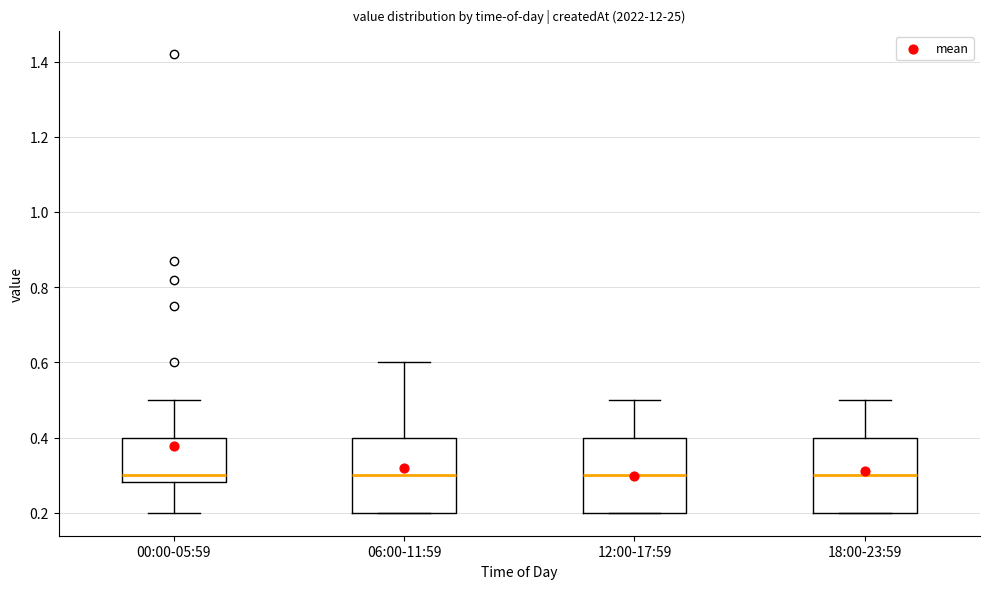

Reading left to right, read every box against the y-axis: the position of its median line, the range the box covers, and the ends of its whiskers. The values are not printed on the chart, so give them approximately, as read against the axis.

00:00-05:59: median 0.30, box 0.28 to 0.40, whiskers 0.20 to 0.50
06:00-11:59: median 0.30, box 0.20 to 0.40, whiskers 0.20 to 0.60
12:00-17:59: median 0.30, box 0.20 to 0.40, whiskers 0.20 to 0.50
18:00-23:59: median 0.30, box 0.20 to 0.40, whiskers 0.20 to 0.50